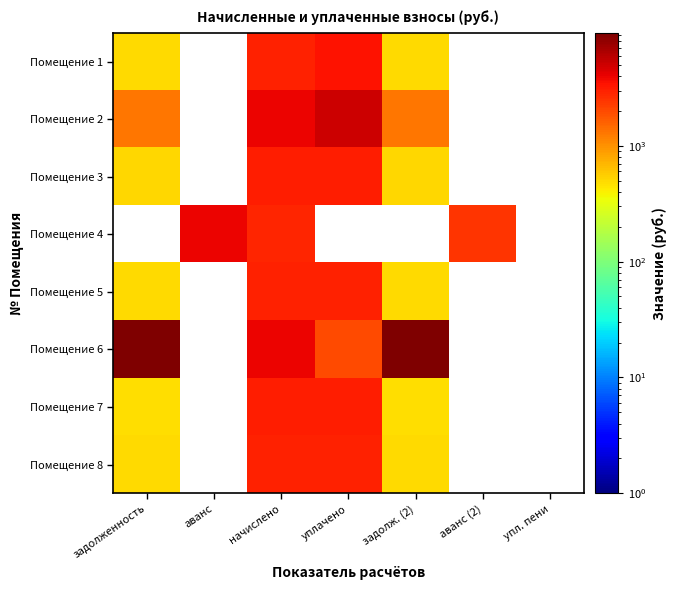

How many distinct data groups are displayed?

8